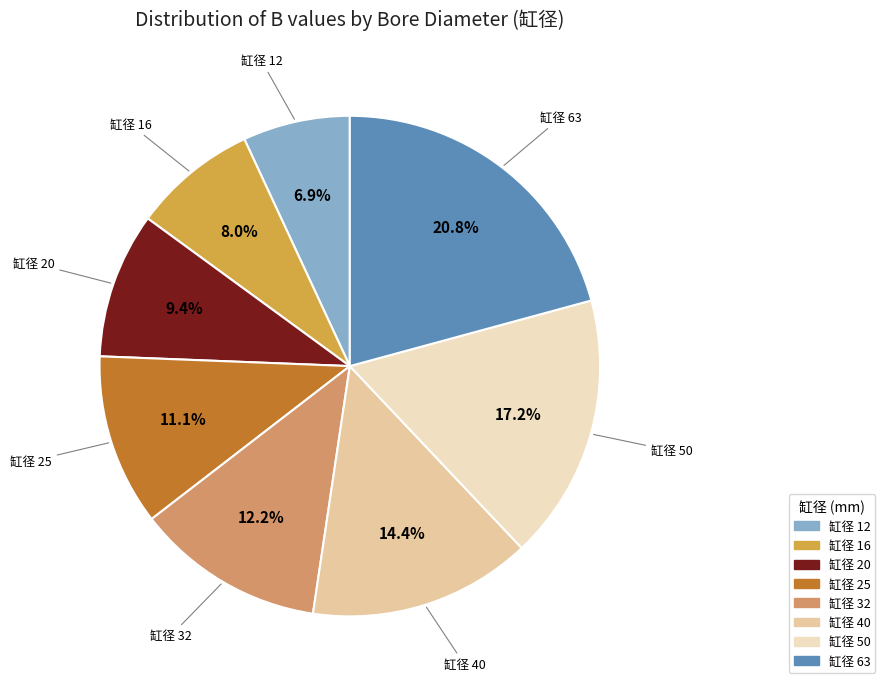

Rank the categories by value from highest to lowest.

63, 50, 40, 32, 25, 20, 16, 12